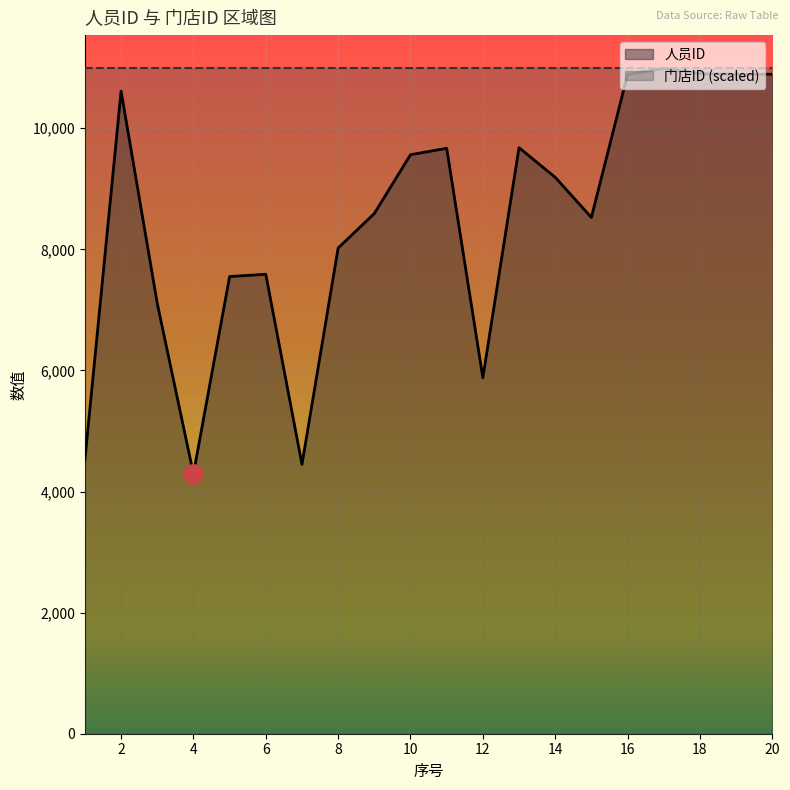

At which category does the chart reach its peak across all series?

17